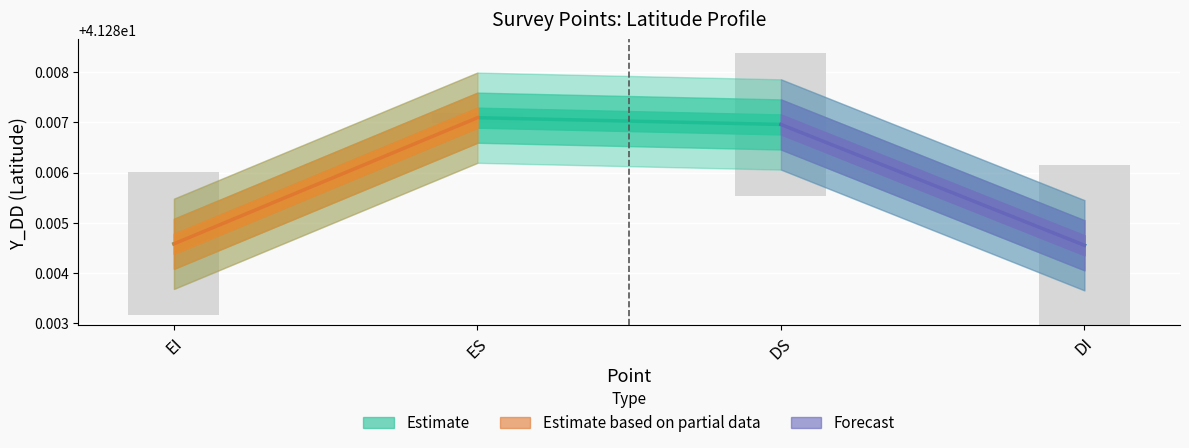

What is the label of the 1st bar from the left?

EI